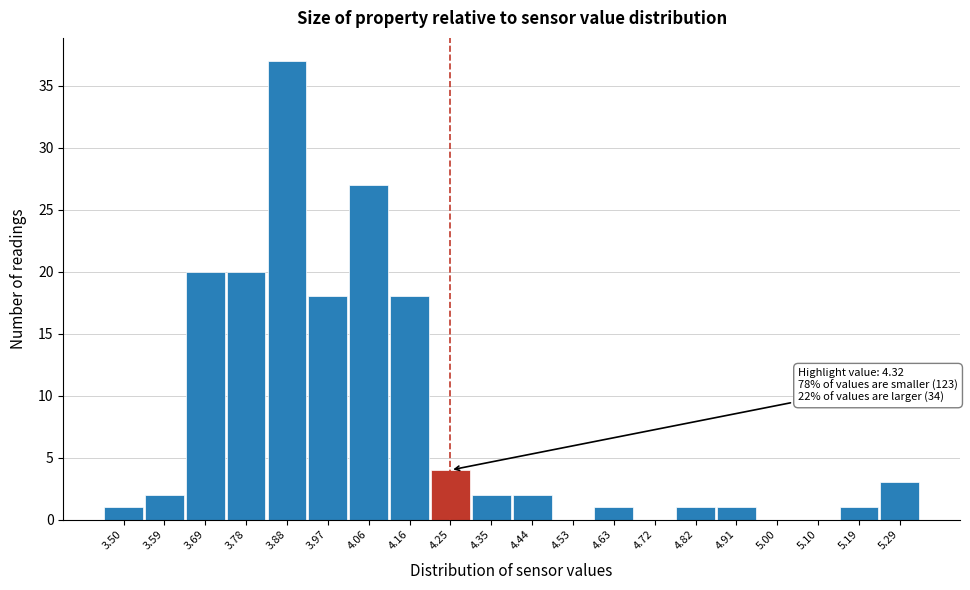

Reading left to right, transcribe all the data shown in this chart.

3.50=1	3.59=2	3.69=20	3.78=20	3.88=37	3.97=18	4.06=27	4.16=18	4.25=4	4.35=2	4.44=2	4.53=0	4.63=1	4.72=0	4.82=1	4.91=1	5.00=0	5.10=0	5.19=1	5.29=3